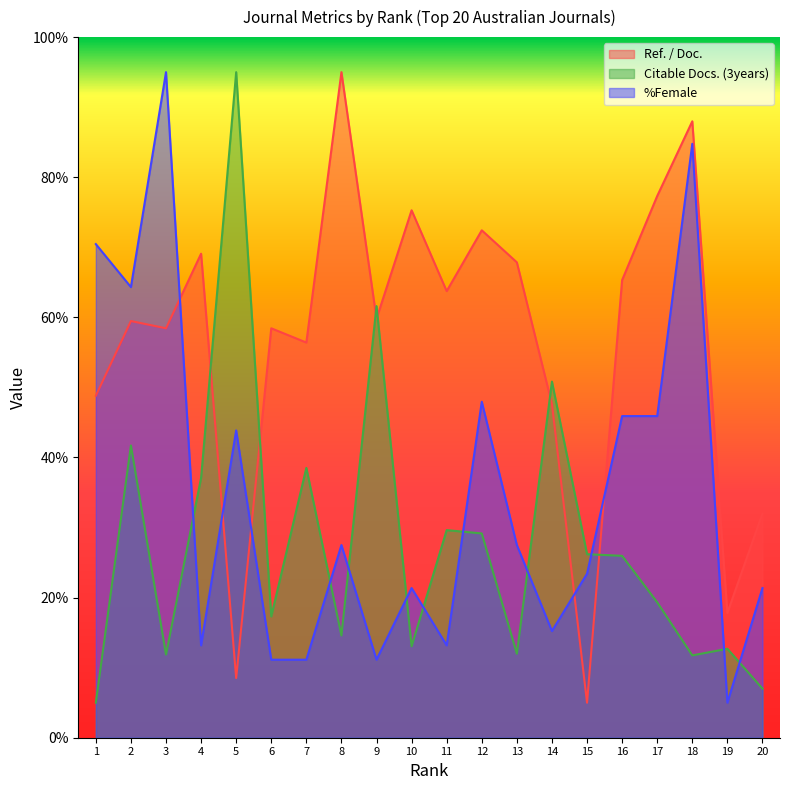

The Ref. / Doc. series shows 3.9 at 19. True or false?

False